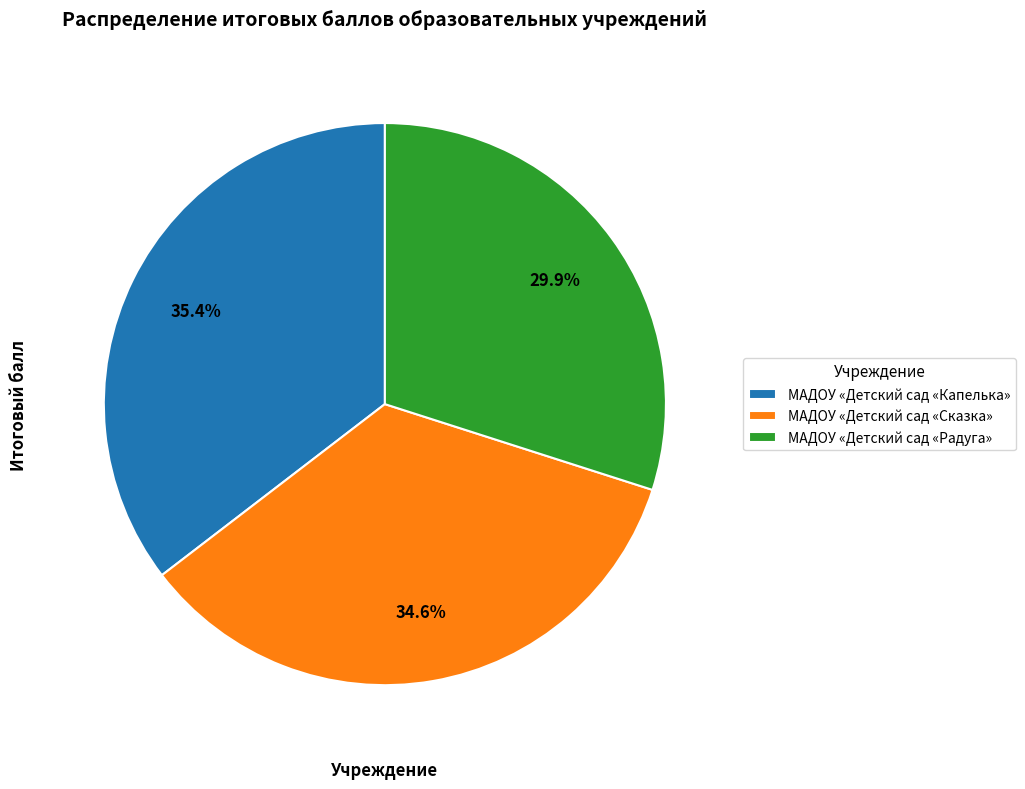

Approximately how many times larger is the value at МАДОУ «Детский сад «Капелька» compared to МАДОУ «Детский сад «Сказка»?

1.0